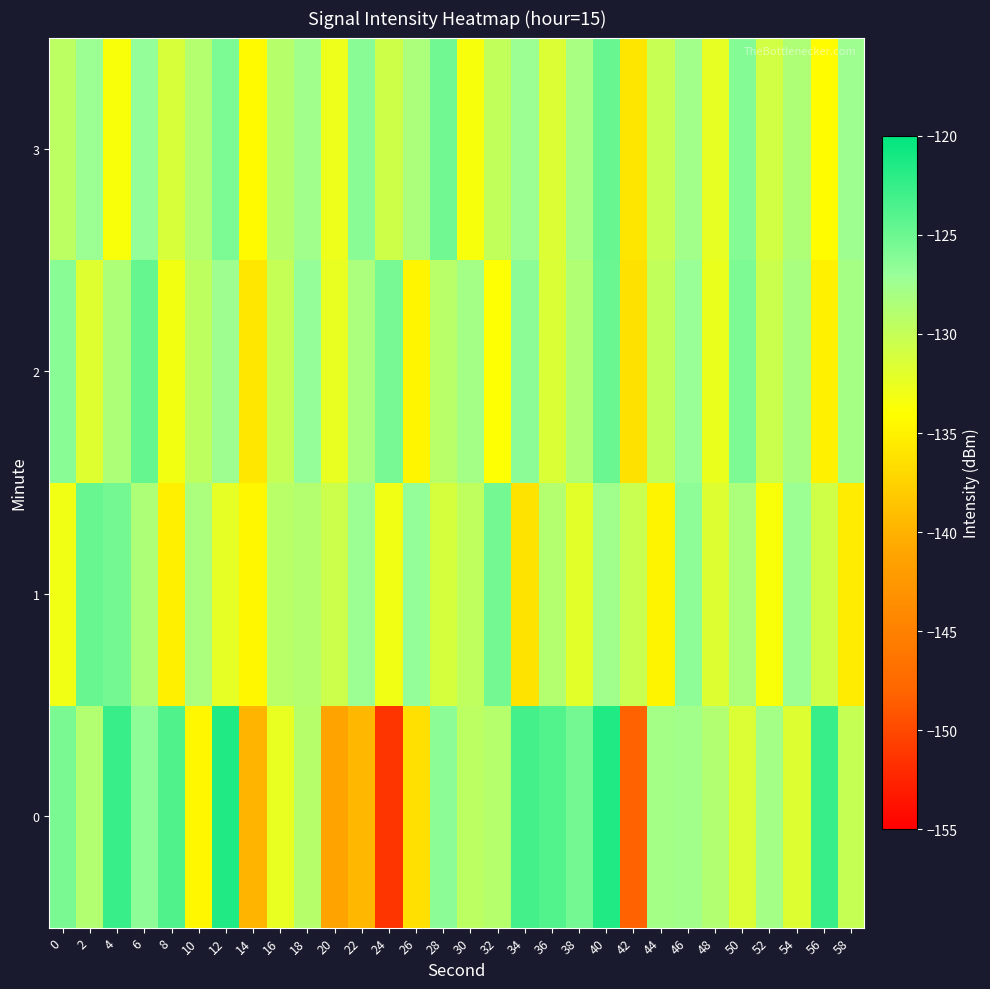

What is the minimum value shown in the chart?

-151.3